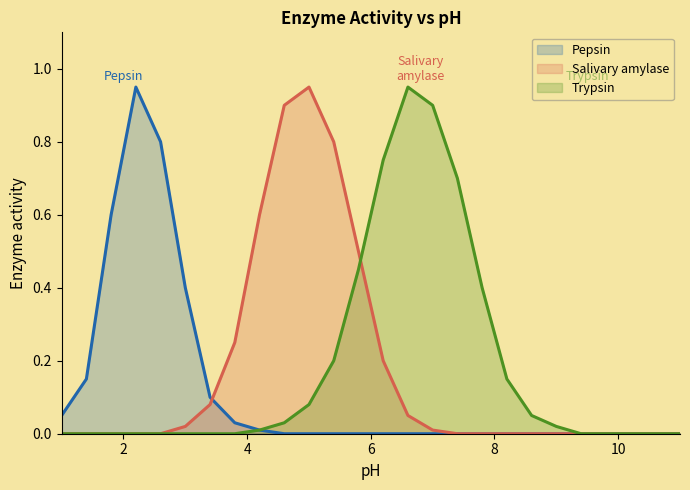

Reading left to right, extract all data points from this chart.

Pepsin: 0.1	0.1	0.6	0.9	0.8	0.4	0.1	0.0	0.0	0.0	0.0	0.0	0.0	0.0	0.0	0.0	0.0	0.0	0.0	0.0	0.0	0.0	0.0	0.0	0.0	0.0
Salivary amylase: 0.0	0.0	0.0	0.0	0.0	0.0	0.1	0.2	0.6	0.9	0.9	0.8	0.5	0.2	0.1	0.0	0.0	0.0	0.0	0.0	0.0	0.0	0.0	0.0	0.0	0.0
Trypsin: 0.0	0.0	0.0	0.0	0.0	0.0	0.0	0.0	0.0	0.0	0.1	0.2	0.5	0.8	0.9	0.9	0.7	0.4	0.1	0.1	0.0	0.0	0.0	0.0	0.0	0.0